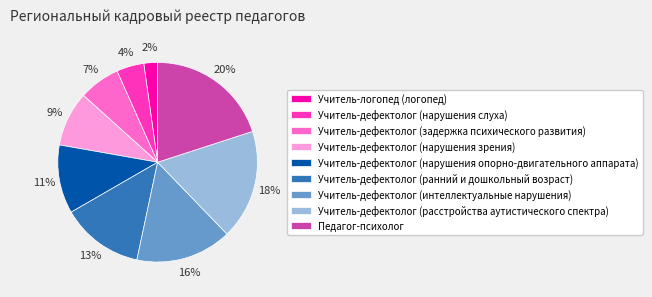

Does any single category account for the majority?

No